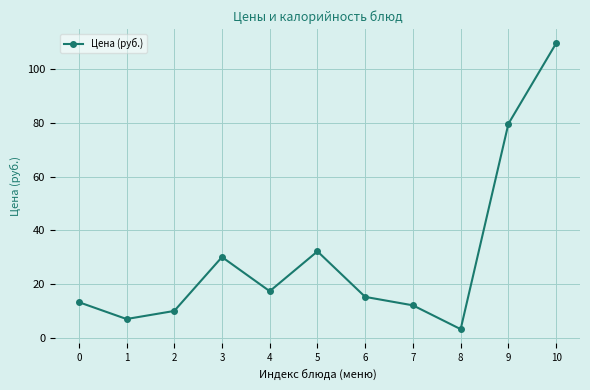

What is the minimum value shown in the chart?

3.1